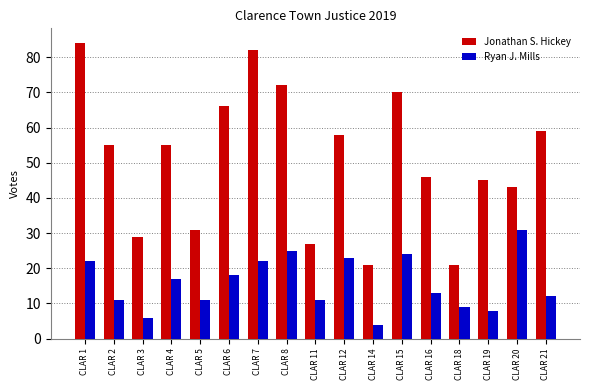

Does the chart contain any negative values?

No